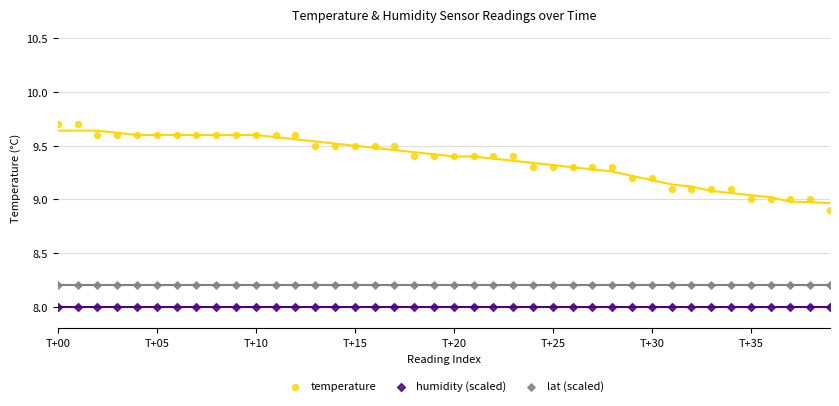

Which series contains the lowest Y value?

humidity (scaled)